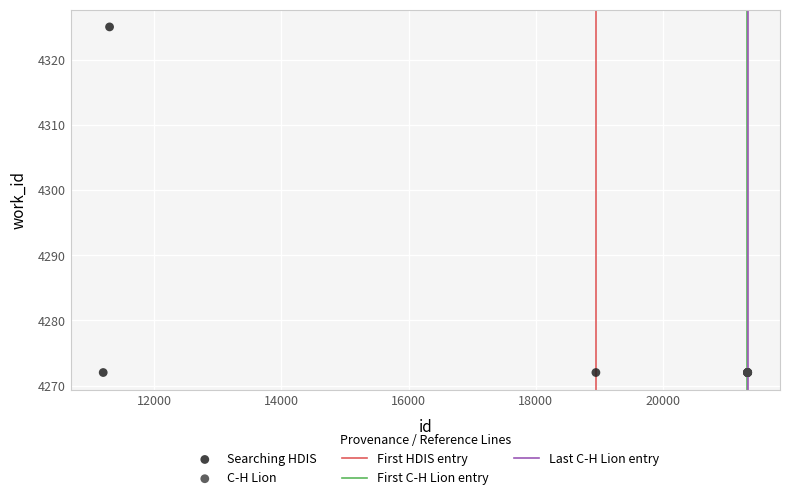

Which series reaches the maximum Y coordinate?

Searching HDIS